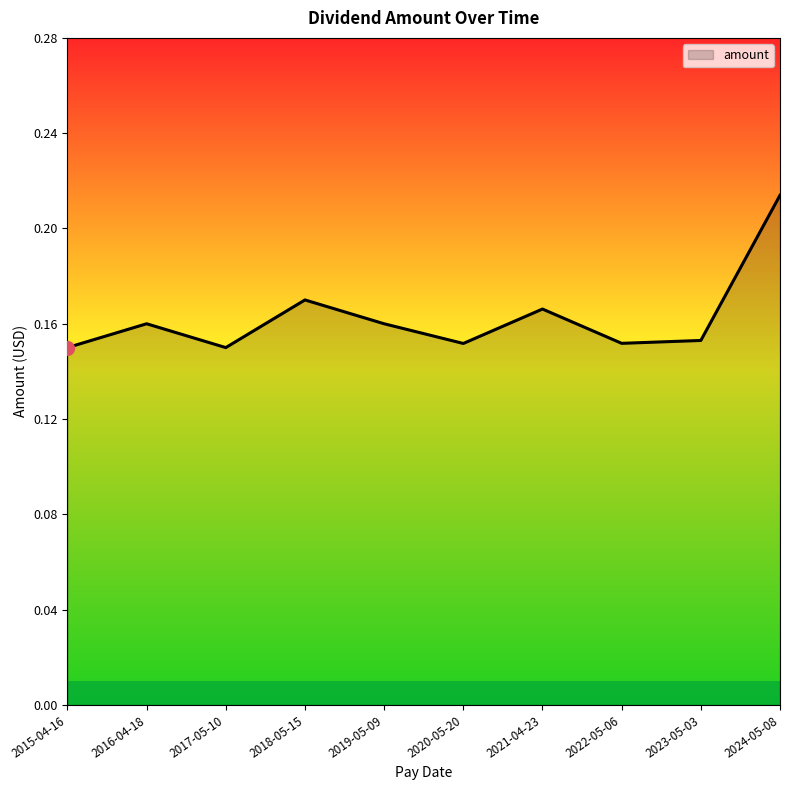

Count the values in the range 0 to 1.

10